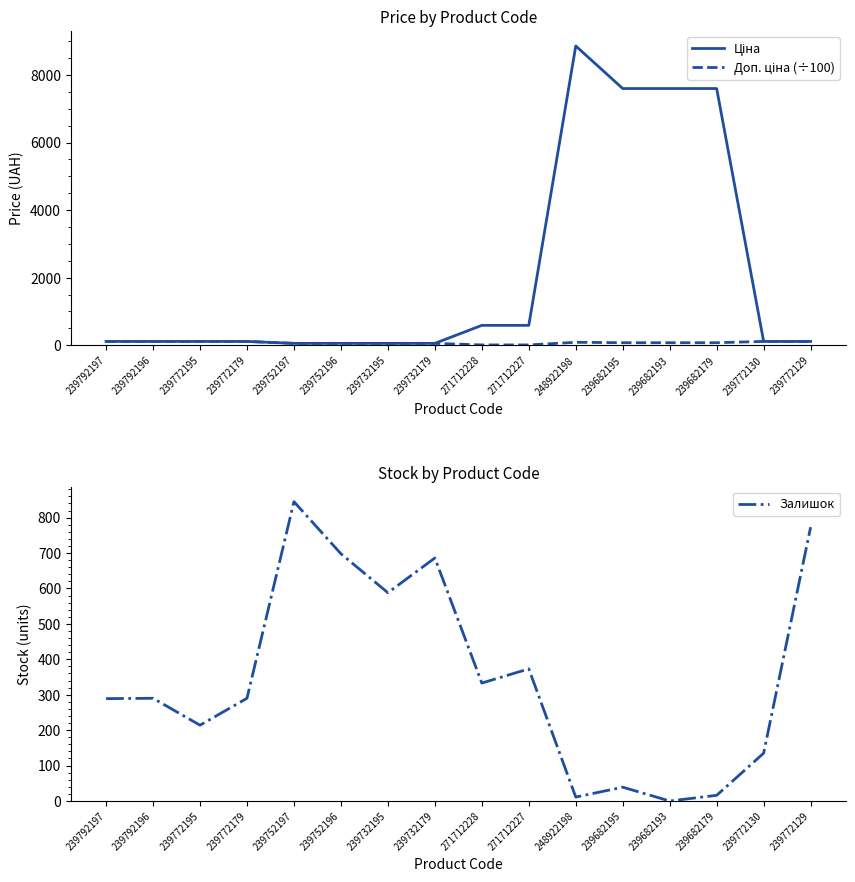

What is the difference between the highest and lowest values at 239682193?

7596.5